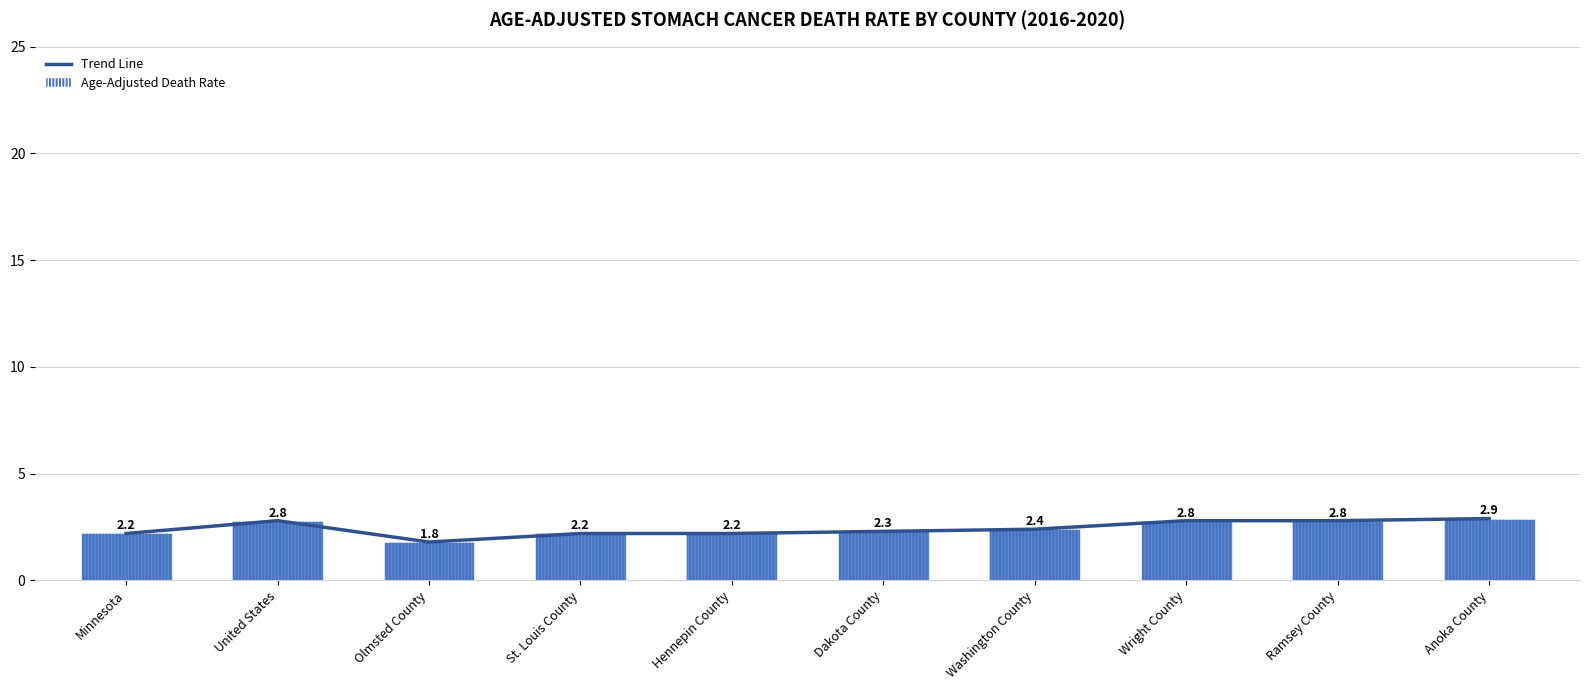

What are all the series names shown in the legend?

Trend Line, Age-Adjusted Death Rate